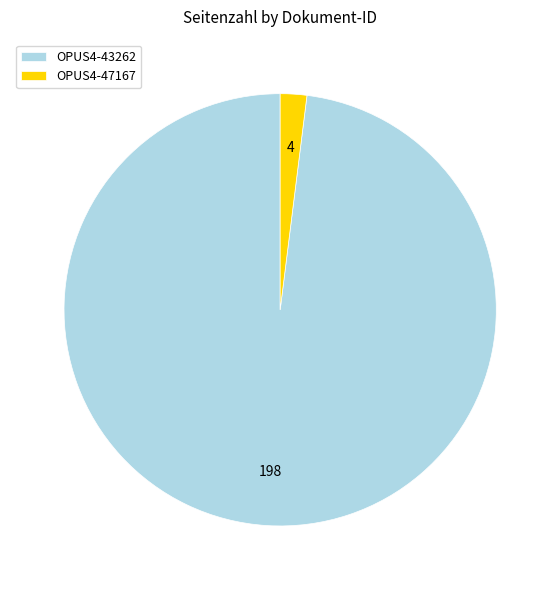

Which slice is the smallest?

OPUS4-47167